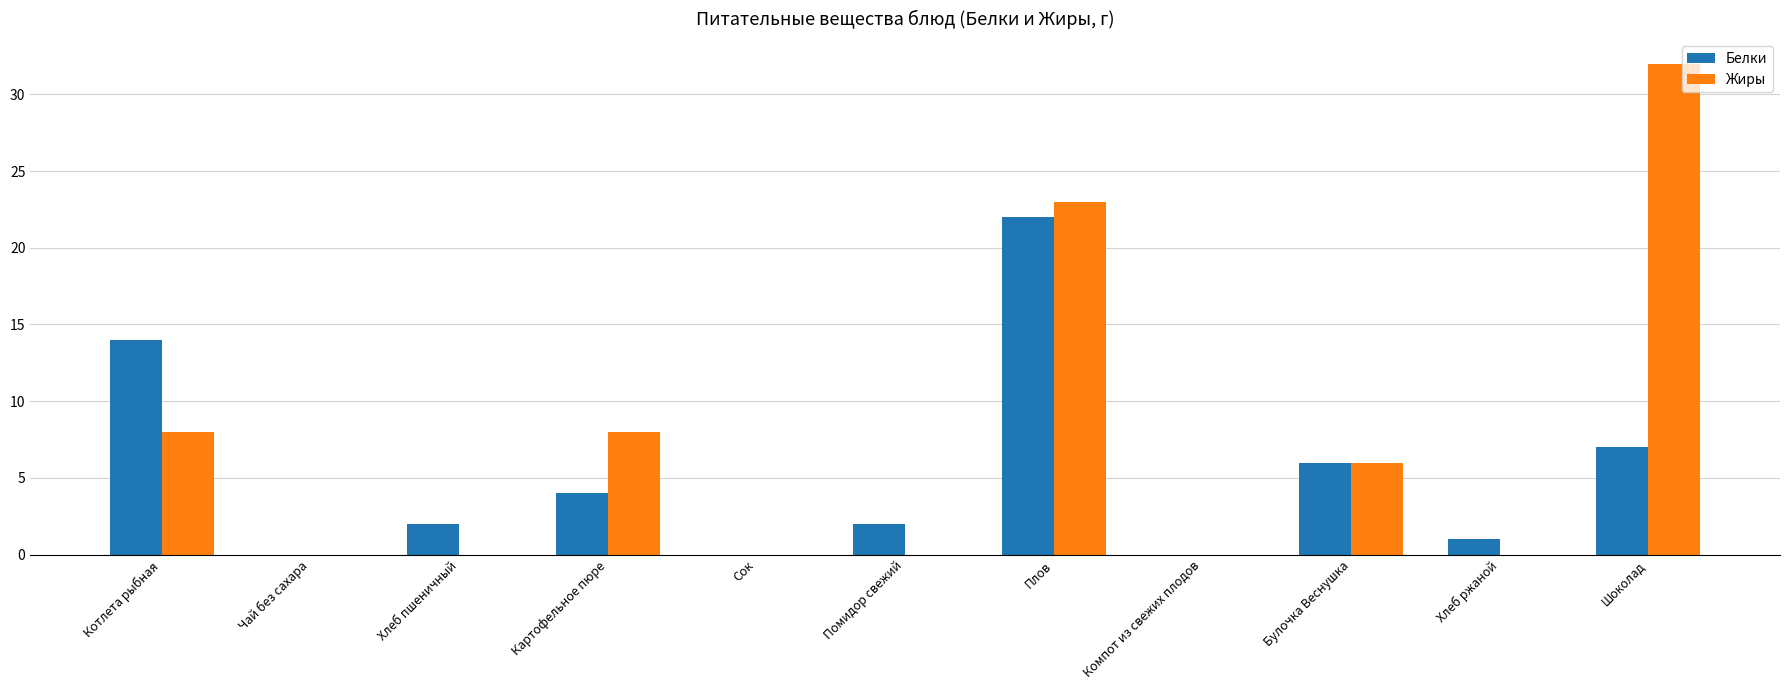

Is the value of Жиры at Сок greater than the value of Белки at Картофельное пюре?

No